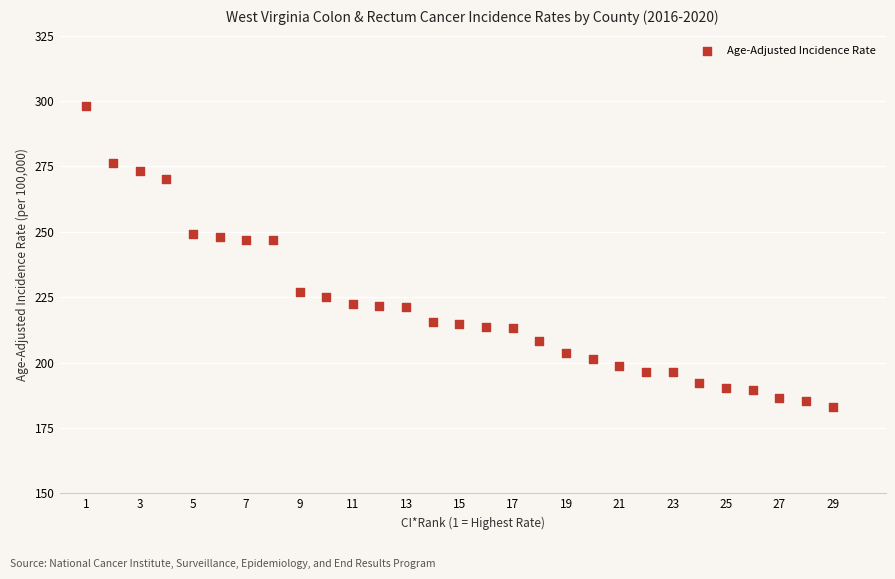

What is the range of Y values (max minus min)?

114.9